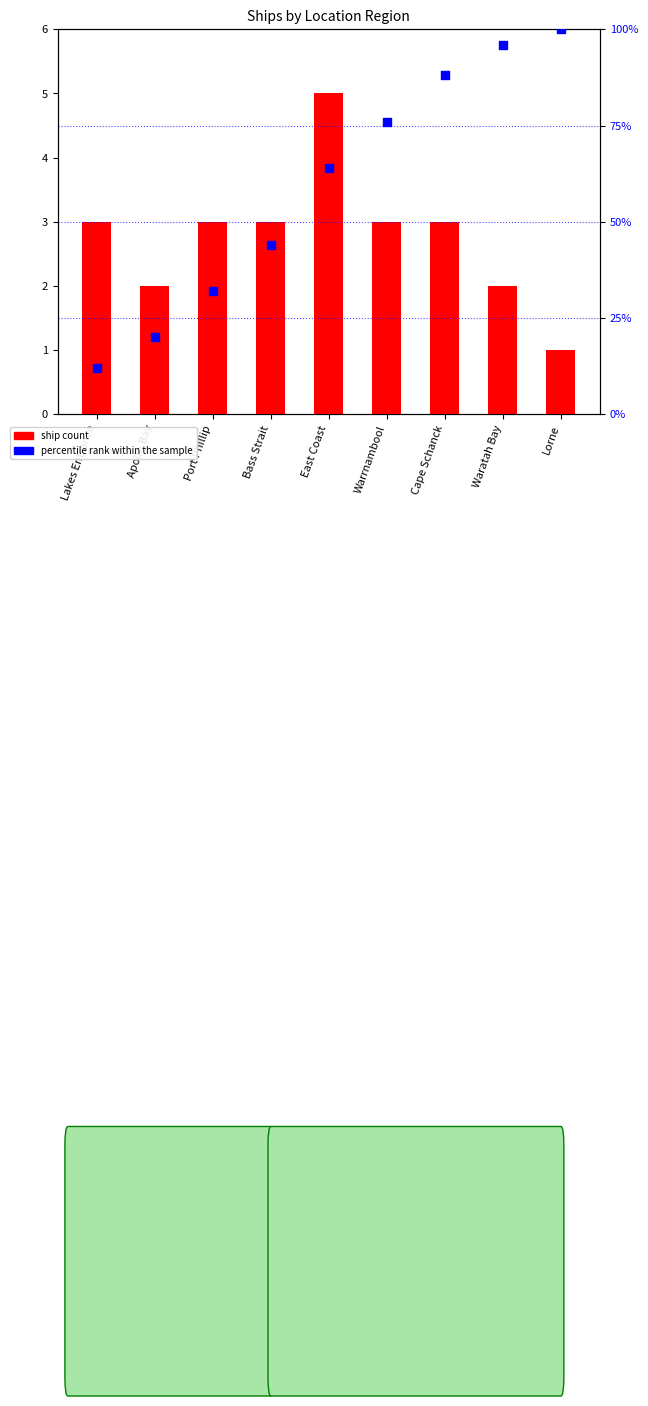

What are all the series names shown in the legend?

ship count, percentile rank within the sample